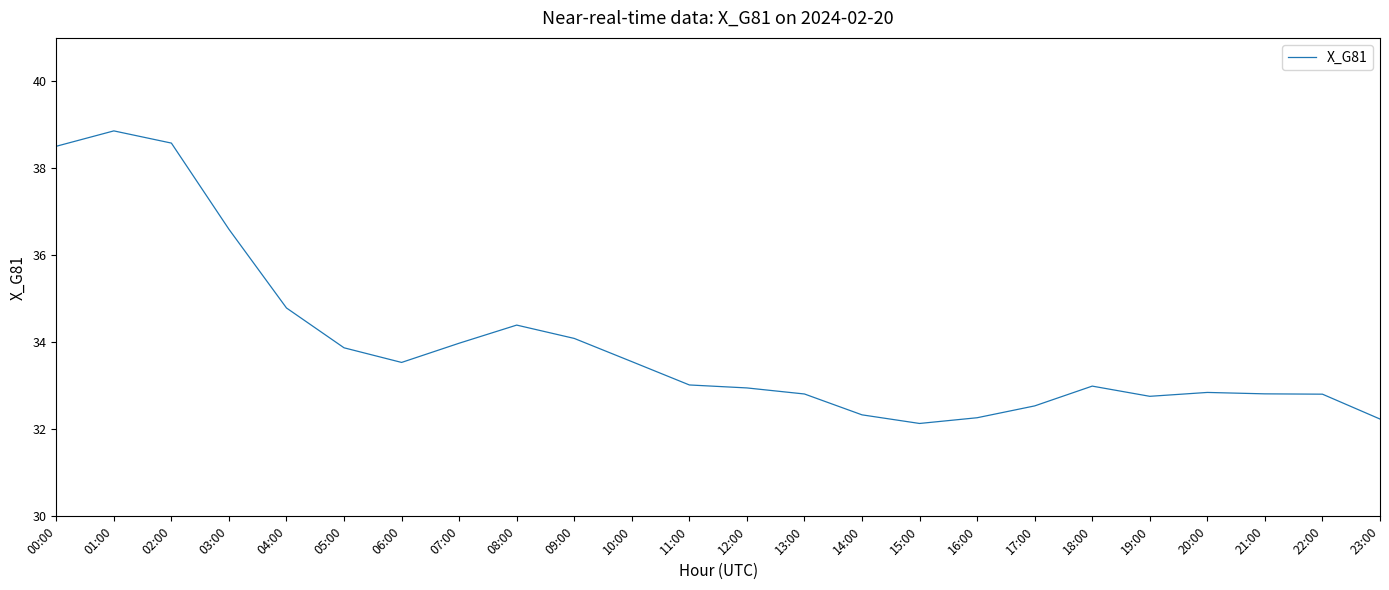

What is the difference between the values at 16:00 and 00:00?

6.2